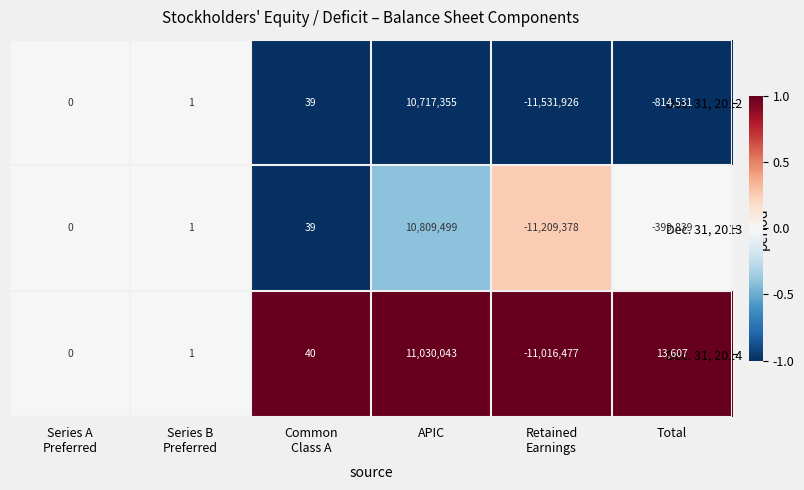

What is the smallest value displayed?

-11531926